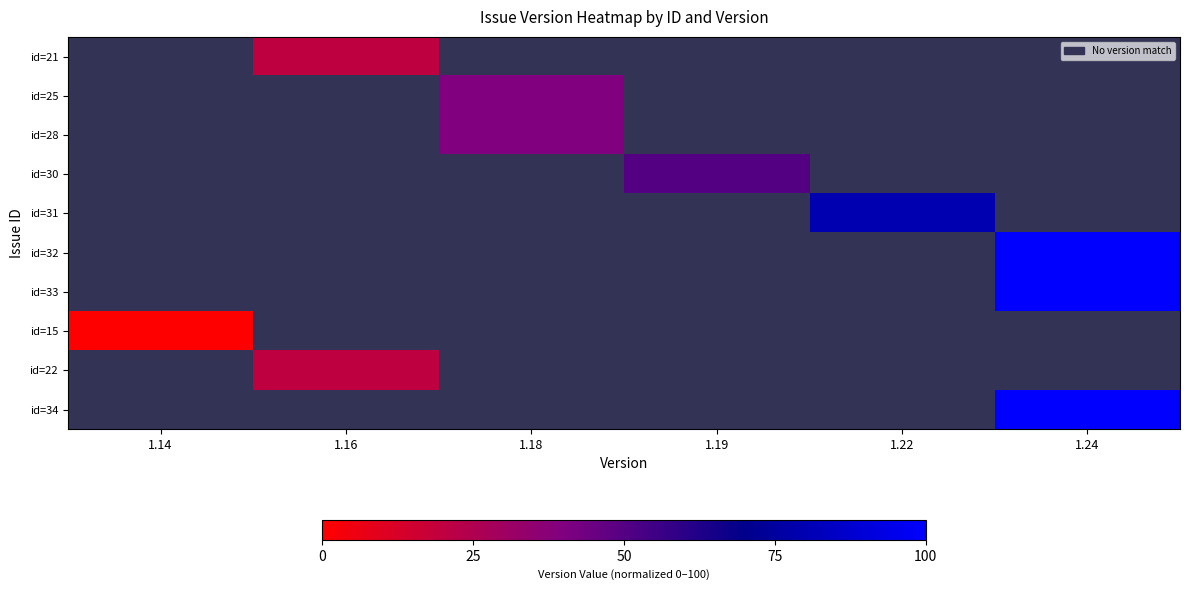

True or false: id=21 has a value of 20.0 at 1.16.

True